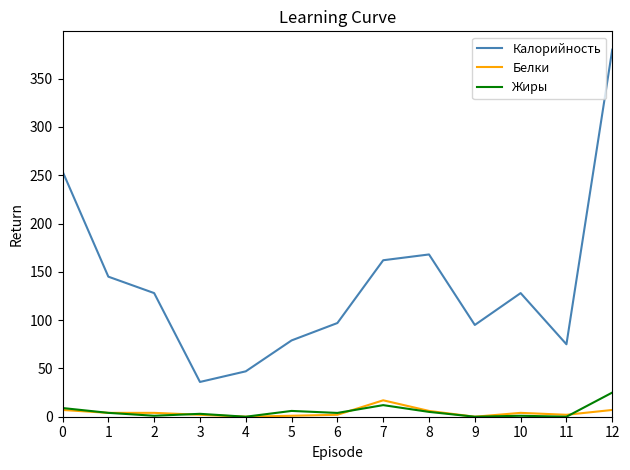

Which series has the largest range (max minus min)?

Калорийность